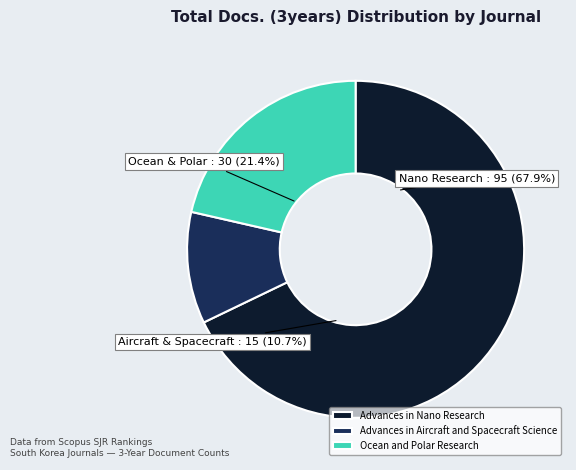

Rank the categories by value from lowest to highest.

Advances in Aircraft and Spacecraft Science, Ocean and Polar Research, Advances in Nano Research